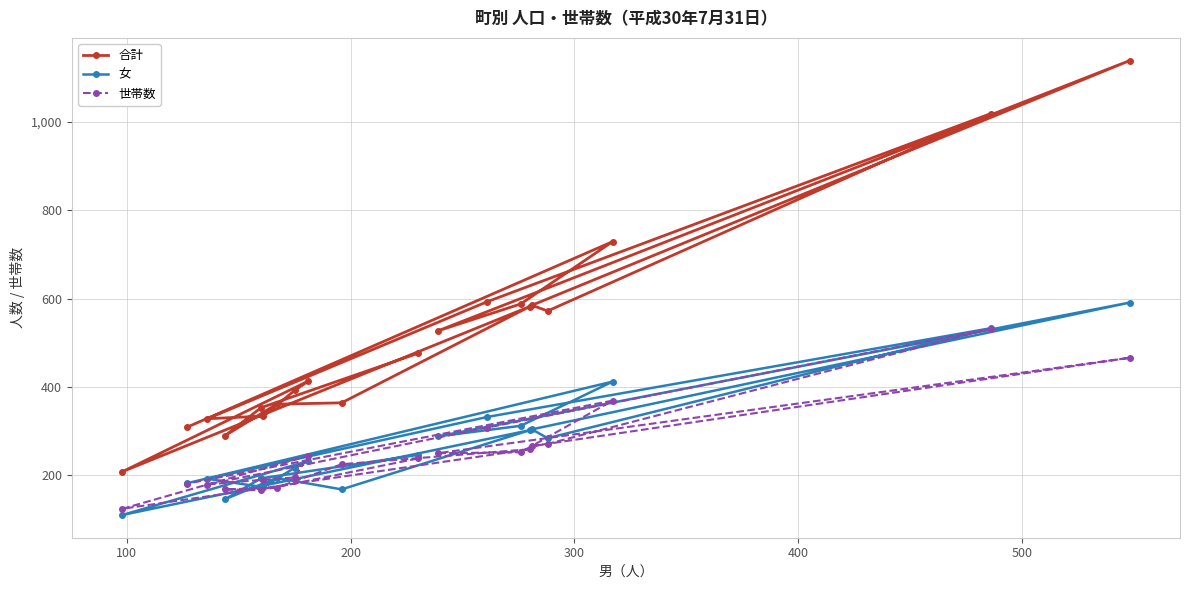

List the series in order of their peak value, lowest first.

世帯数, 女, 合計